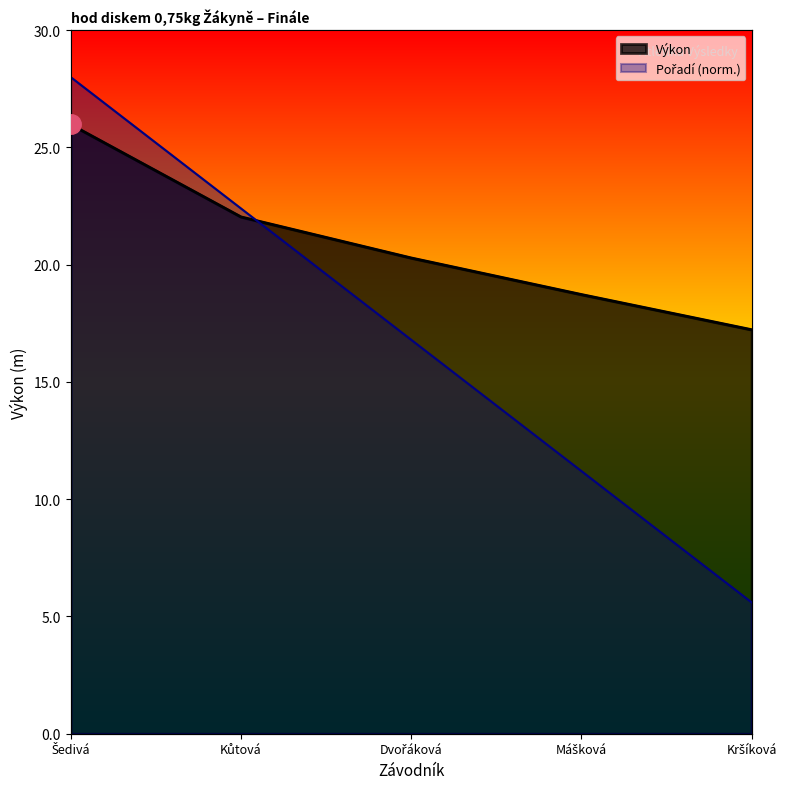

What is the difference between the highest and lowest values at Mášková?

7.5